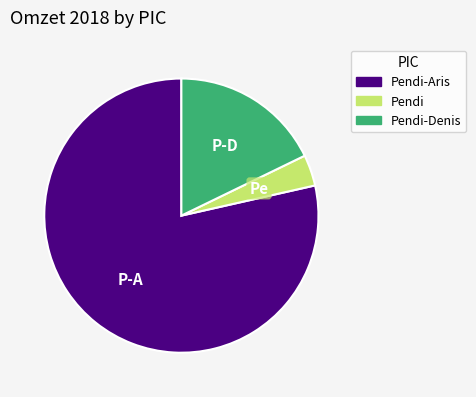

Does Pendi-Aris account for over 50% of the chart?

Yes